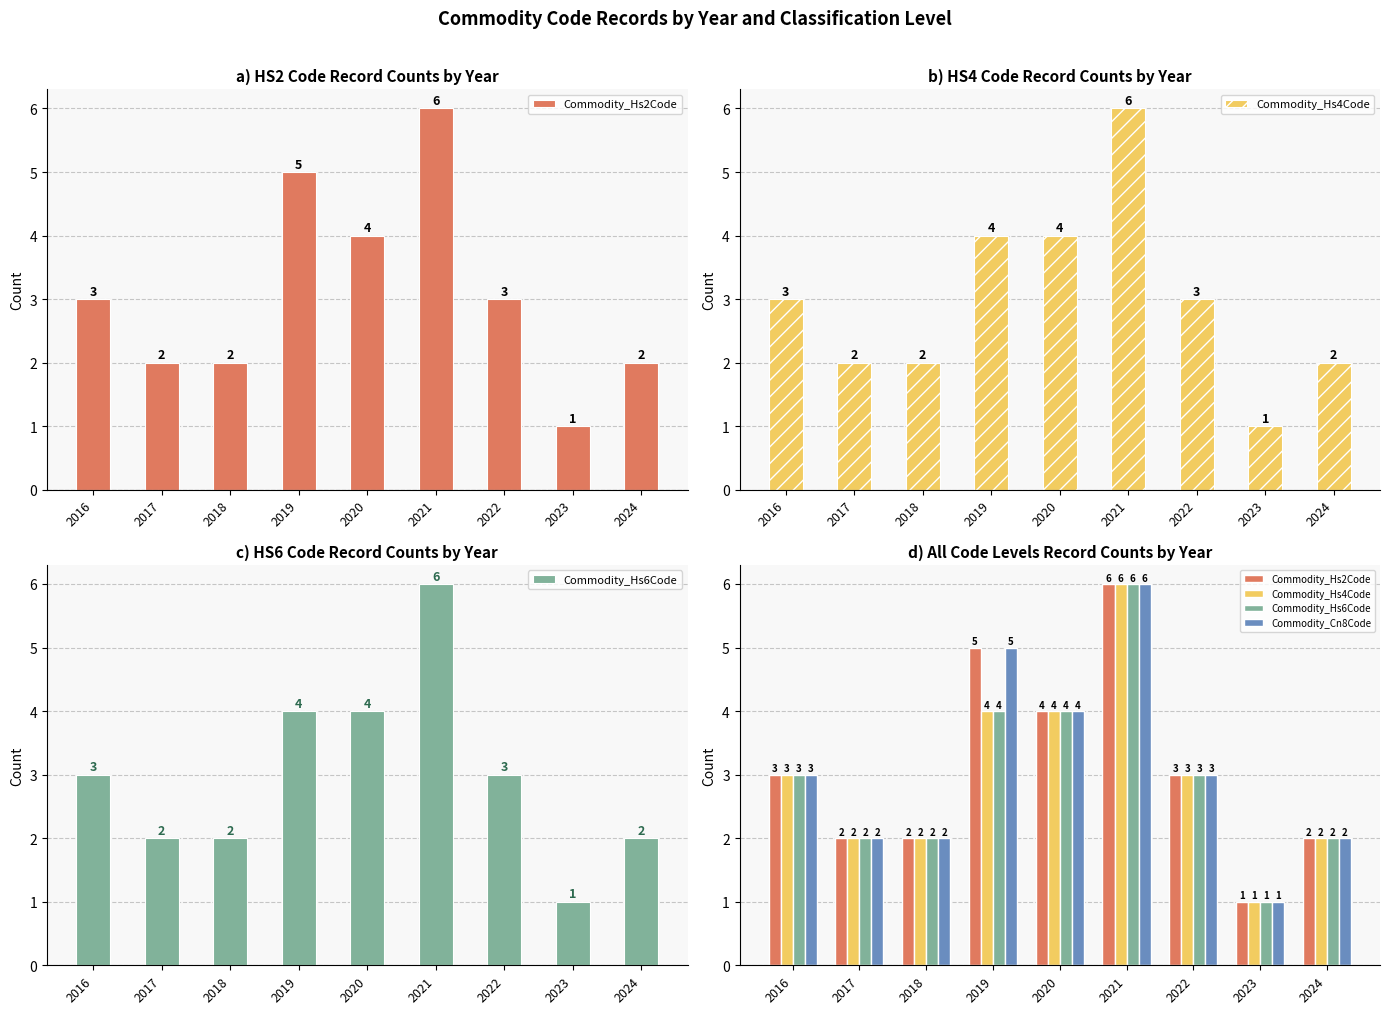

What is the average value of the Commodity_Hs6Code series?

3